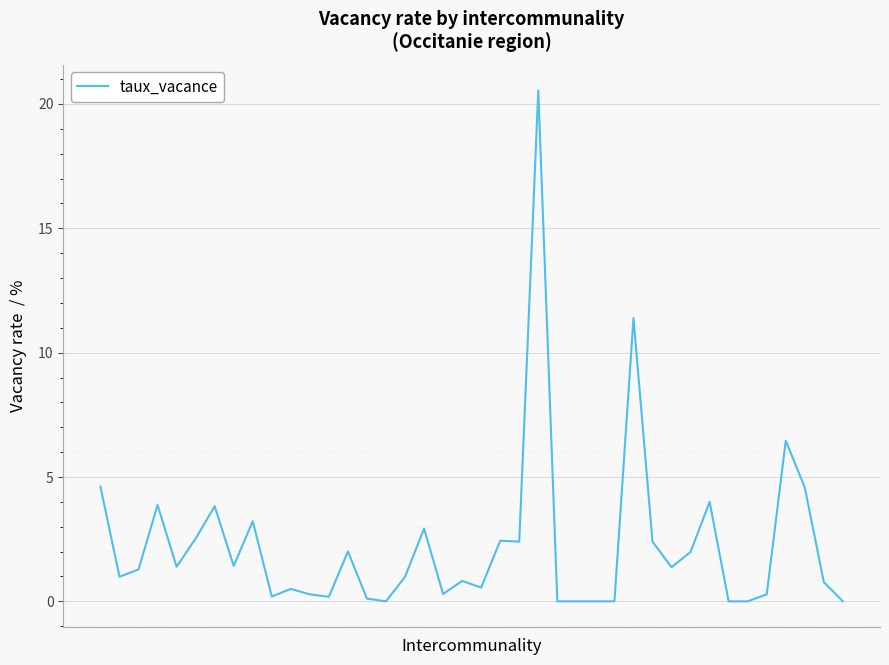

What is the difference between the maximum and minimum values?

20.5